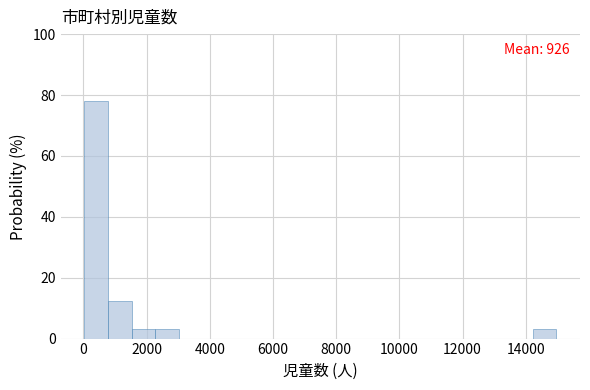

Around what value on the x-axis is the tallest bar? Give the approximate position of its centre, as read against the axis.

400